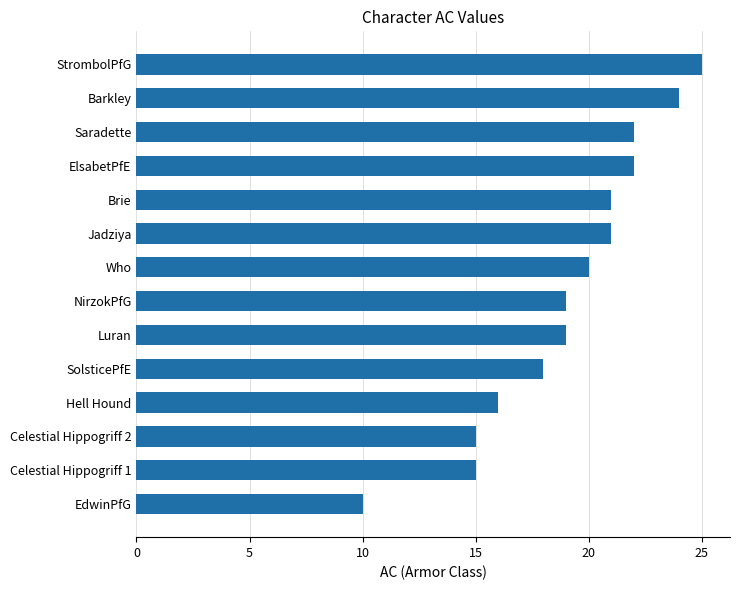

Reading top to bottom, transcribe all the data shown in this chart.

StrombolPfG=25	Barkley=24	Saradette=22	ElsabetPfE=22	Brie=21	Jadziya=21	Who=20	NirzokPfG=19	Luran=19	SolsticePfE=18	Hell Hound=16	Celestial Hippogriff 2=15	Celestial Hippogriff 1=15	EdwinPfG=10